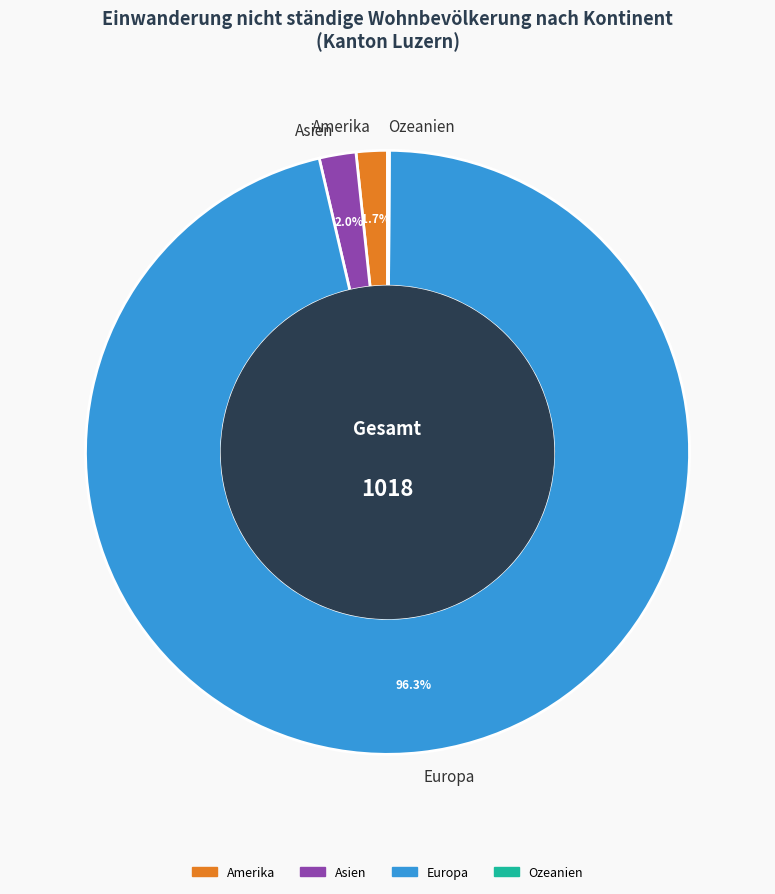

What is the largest slice in the pie chart?

Europa